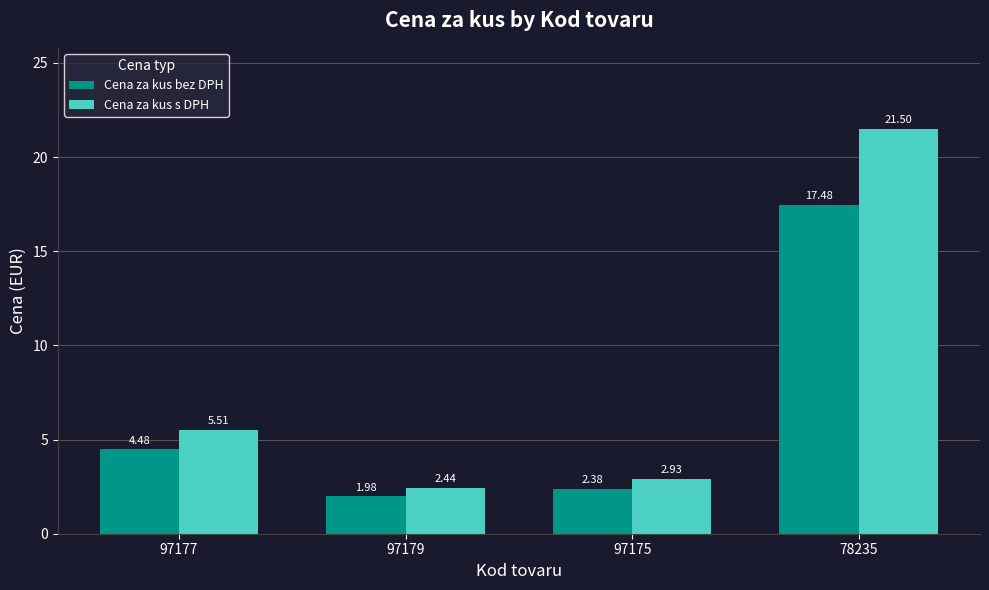

What are all the series names shown in the legend?

Cena za kus bez DPH, Cena za kus s DPH